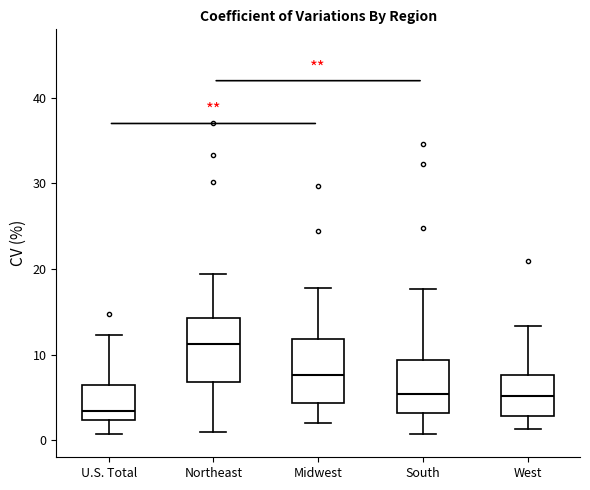

Reading left to right, transcribe this box plot: for each box, give where its median line is, the range the box spans, and where its two whiskers end, as read against the y-axis. The values are not printed on the chart, so give them approximately, as read against the axis.

U.S. Total: median 3, box 2 to 7, whiskers 1 to 12
Northeast: median 11, box 7 to 14, whiskers 1 to 19
Midwest: median 8, box 4 to 12, whiskers 2 to 18
South: median 5, box 3 to 9, whiskers 1 to 18
West: median 5, box 3 to 8, whiskers 1 to 13